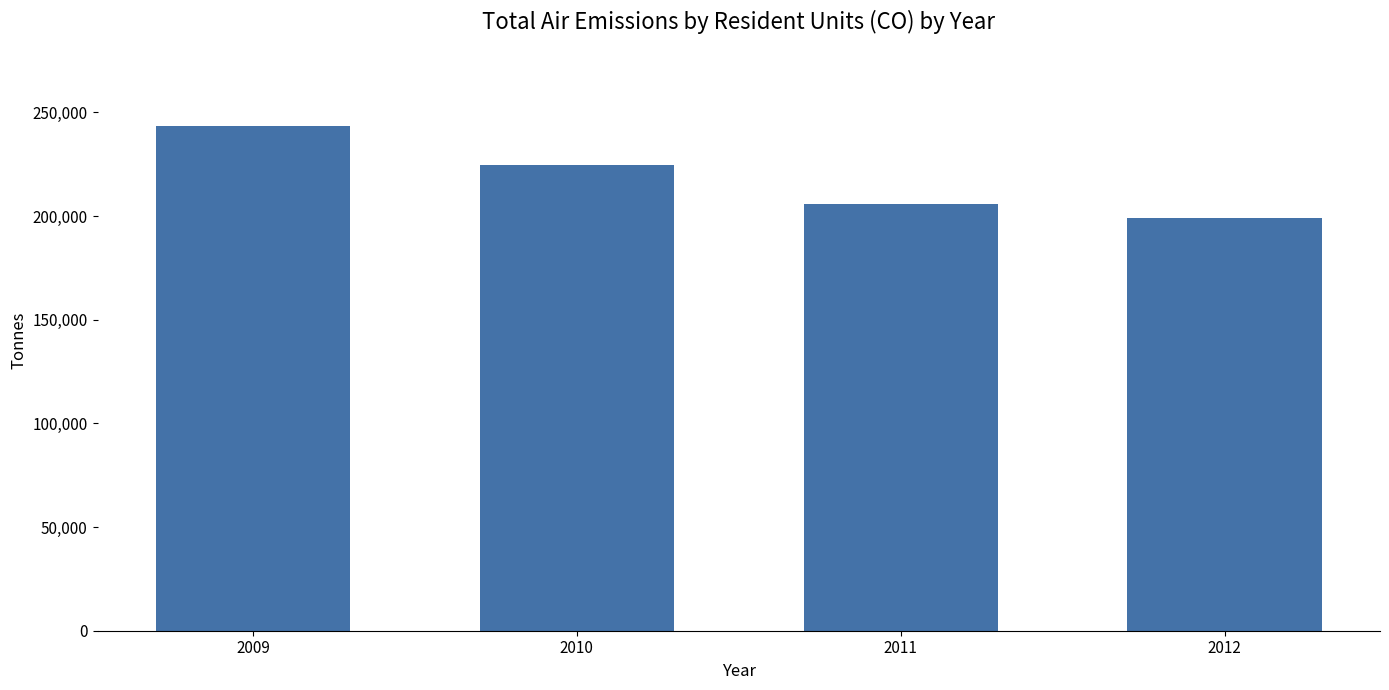

List the labels in order of value, largest first.

2009, 2010, 2011, 2012